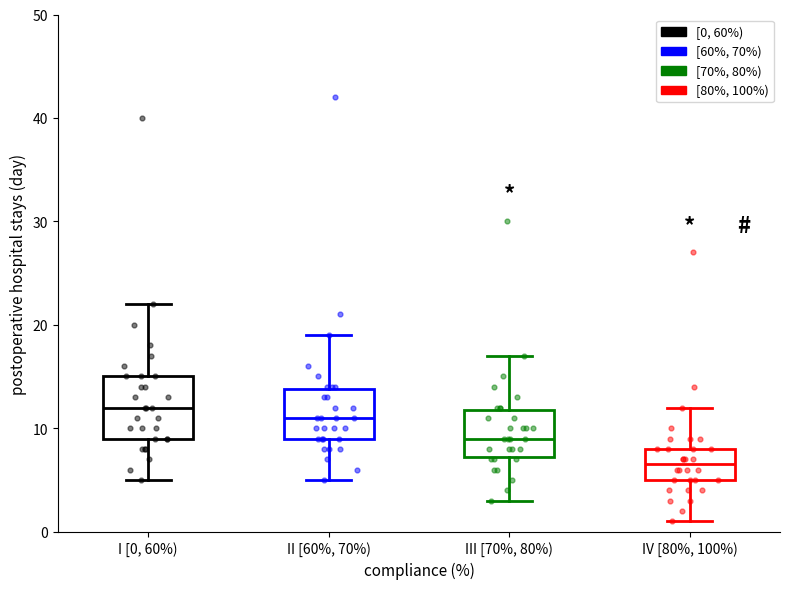

Which box's median line is the lowest?

IV [80%, 100%)